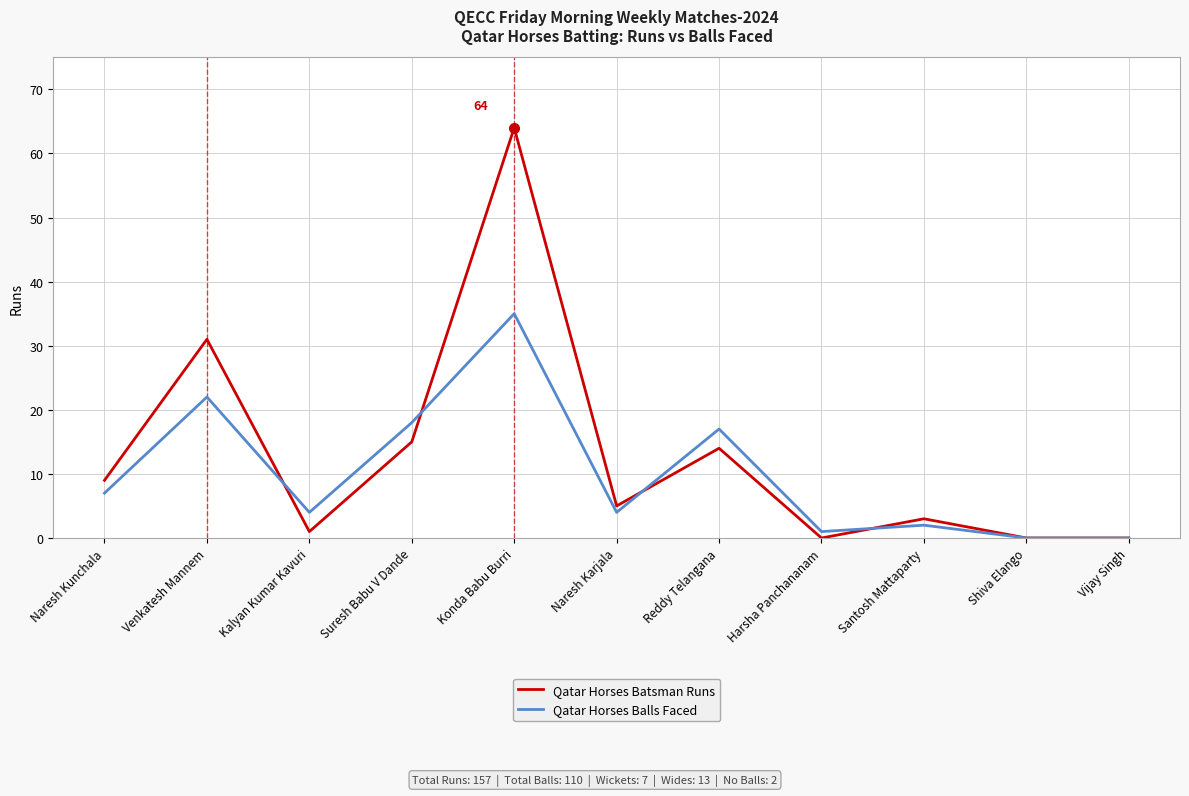

What position from the right is Naresh Karjala?

6